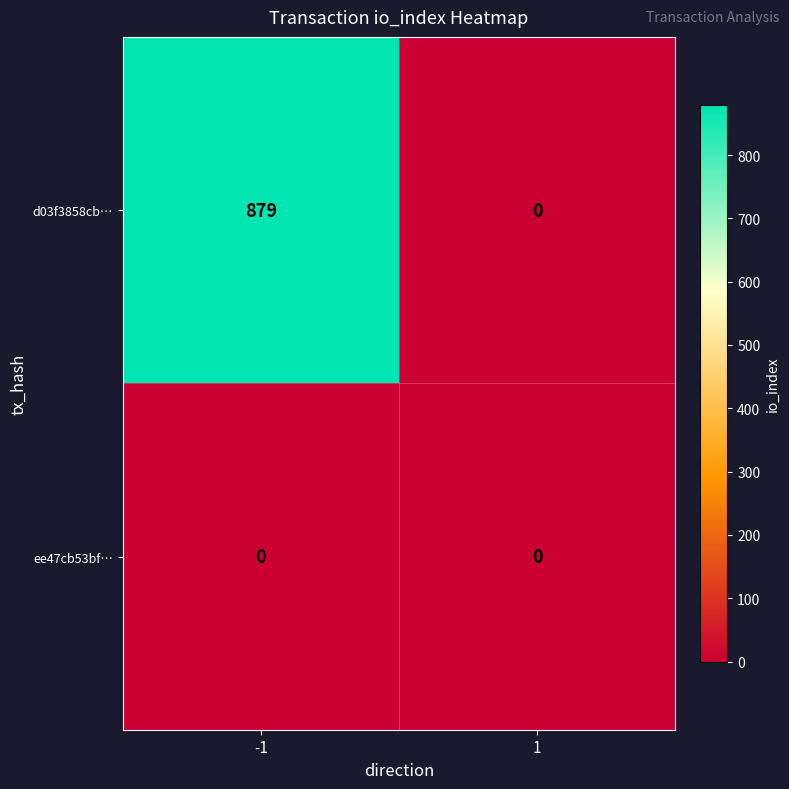

Between -1 and 1, which series saw the biggest shift?

d03f3858cb…